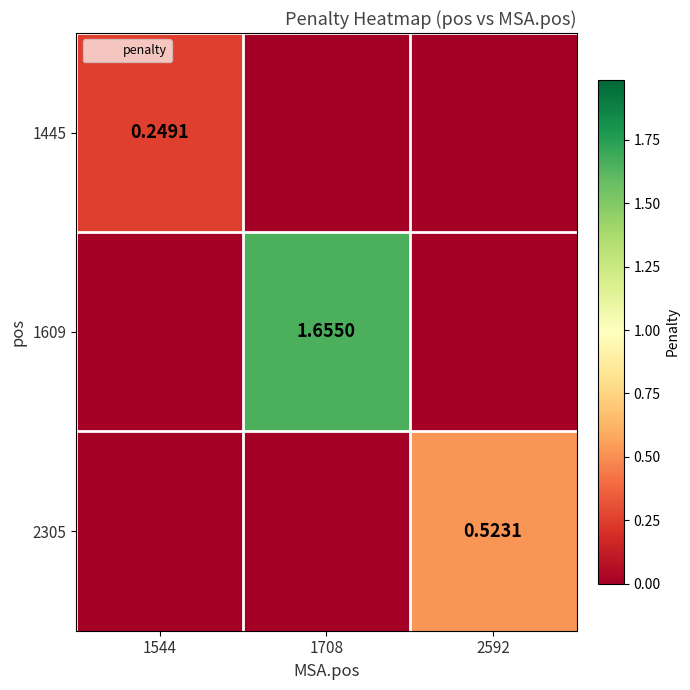

What is the sum of all 1445 values?

0.2